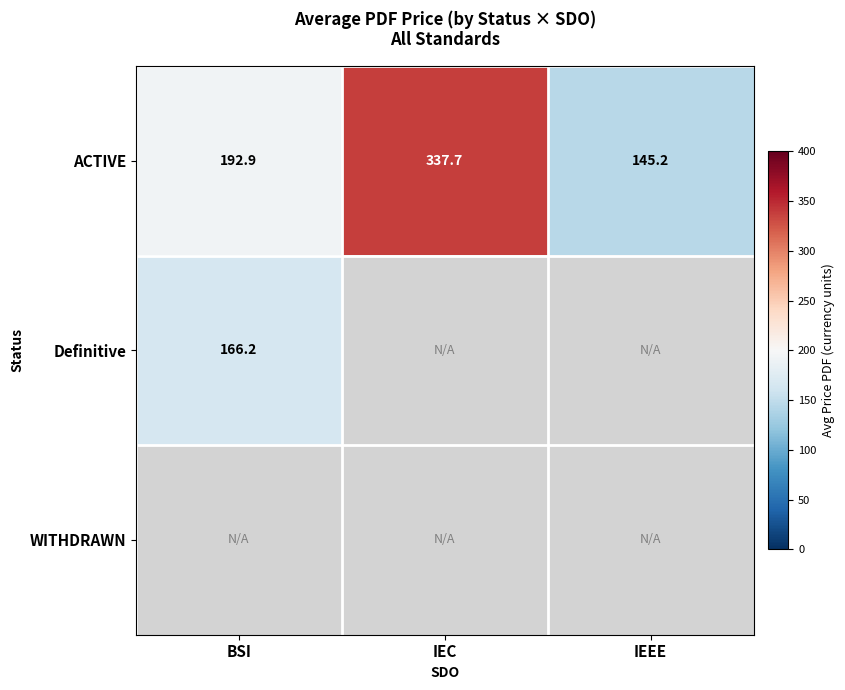

At how many categories does at least one series exceed 329?

1